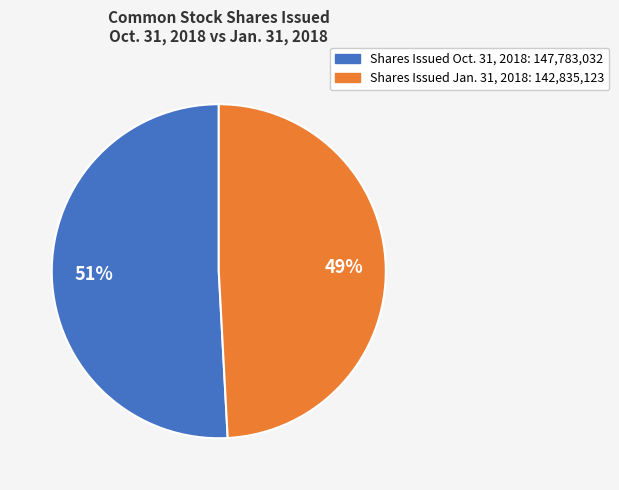

Does any single category account for the majority?

Yes